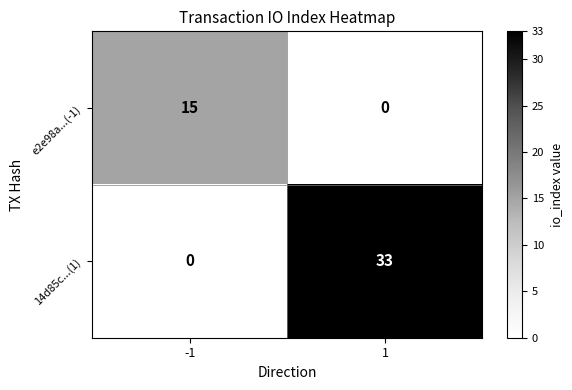

The e2e98a...(-1) series shows 10 at 1. True or false?

False